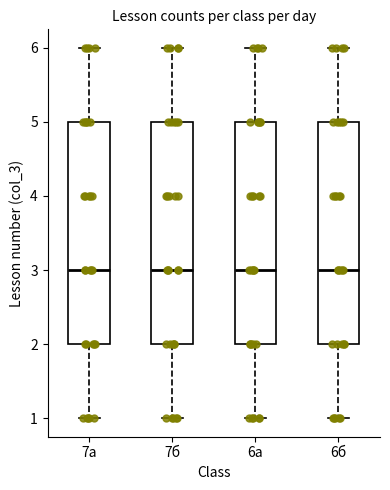

Reading left to right, transcribe this box plot: for each box, give where its median line is, the range the box spans, and where its two whiskers end, as read against the y-axis. The values are not printed on the chart, so give them approximately, as read against the axis.

7а: median 3, box 2 to 5, whiskers 1 to 6
7б: median 3, box 2 to 5, whiskers 1 to 6
6а: median 3, box 2 to 5, whiskers 1 to 6
6б: median 3, box 2 to 5, whiskers 1 to 6